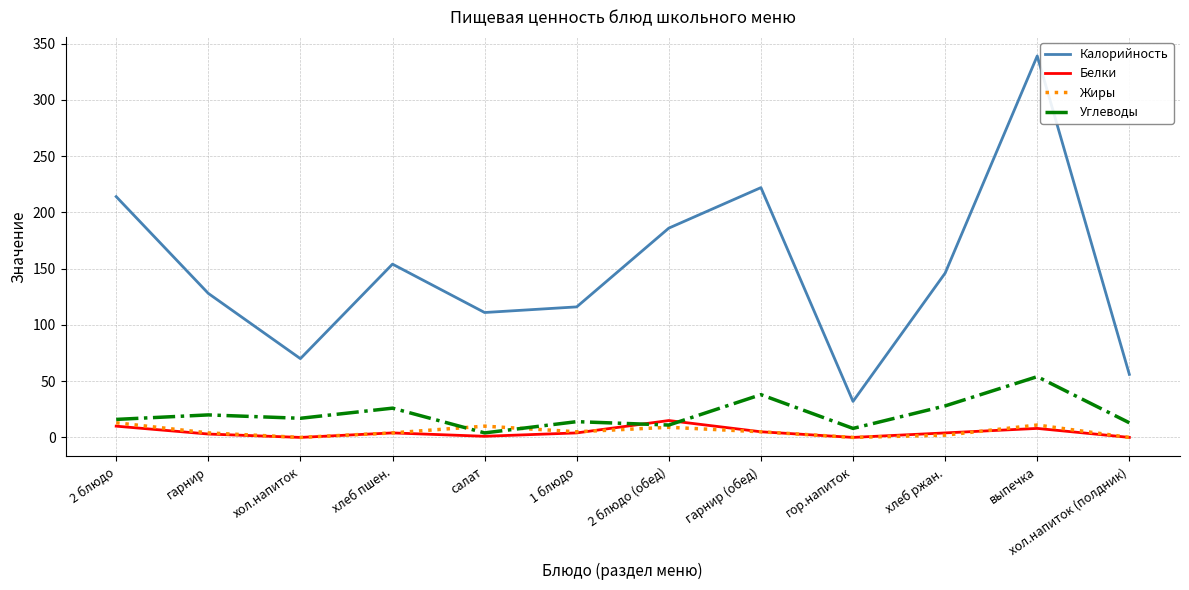

What is the difference between the second highest and second lowest values in the Калорийность series?

166